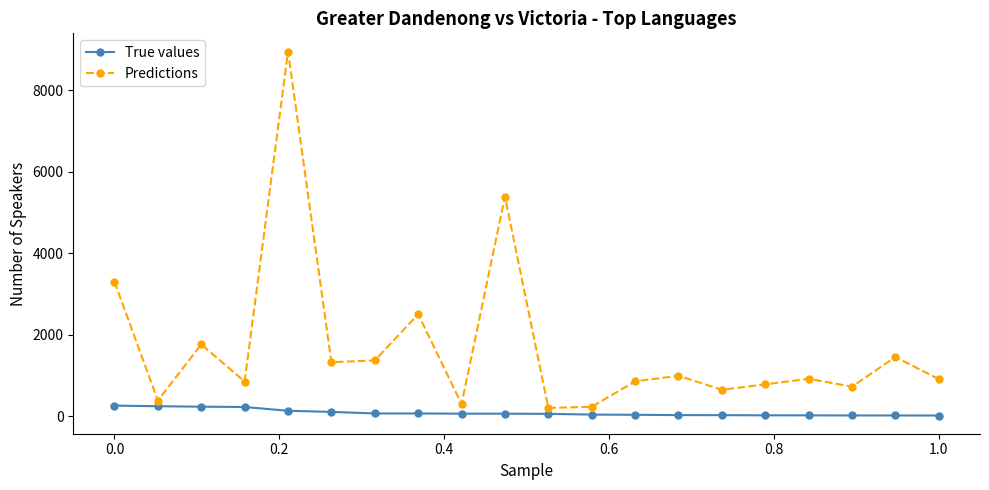

What is the average value of the True values series?

91